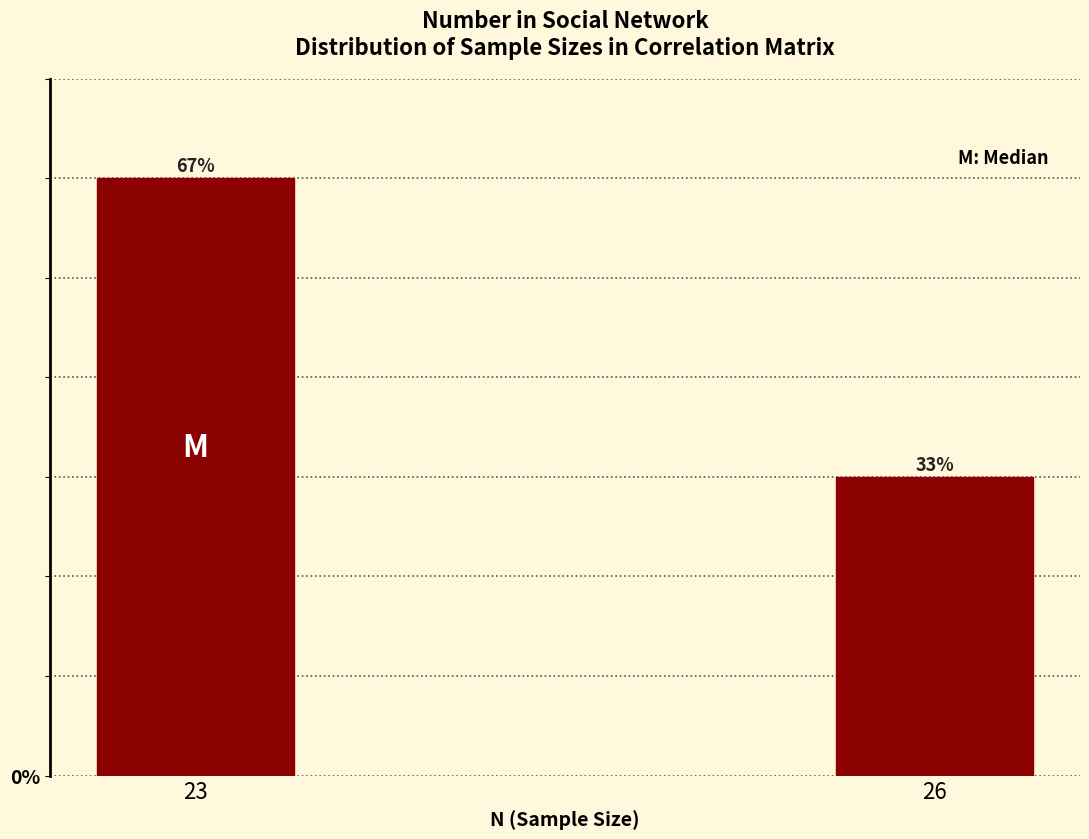

How many bars are there in total?

2